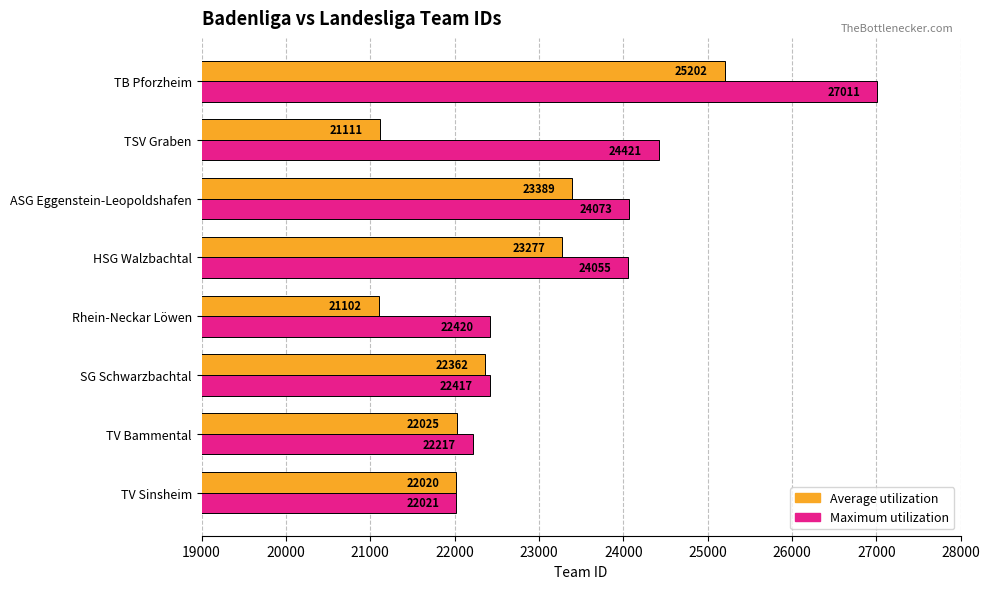

Which label corresponds to the smallest value in the chart?

Rhein-Neckar Löwen